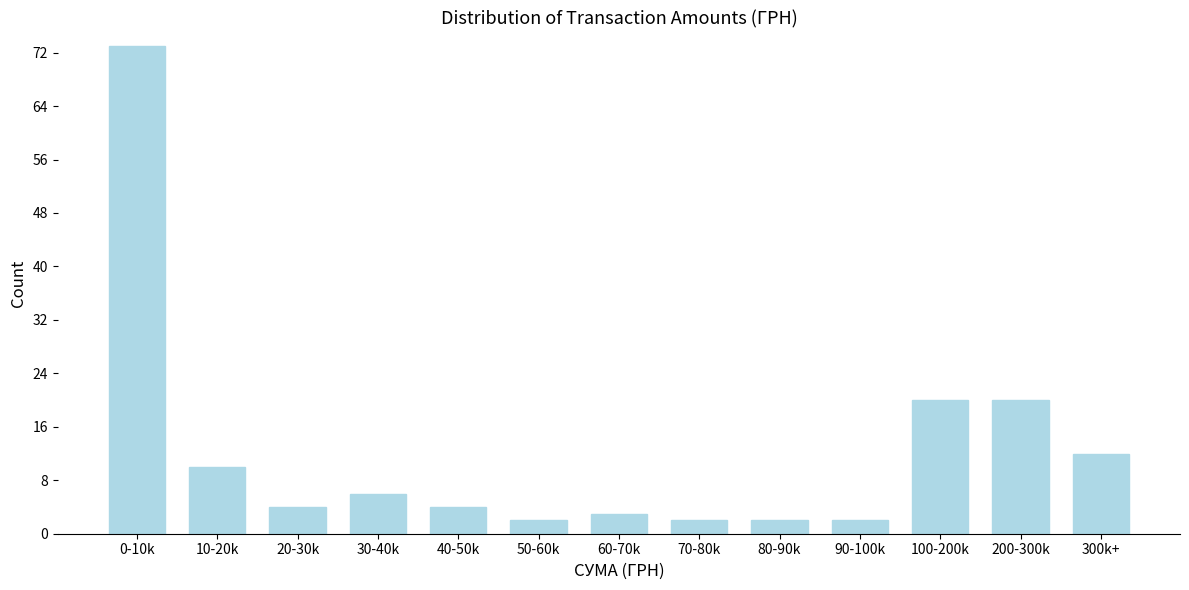

Reading left to right, what are all the values shown in this chart?

0-10k=73	10-20k=10	20-30k=4	30-40k=6	40-50k=4	50-60k=2	60-70k=3	70-80k=2	80-90k=2	90-100k=2	100-200k=20	200-300k=20	300k+=12